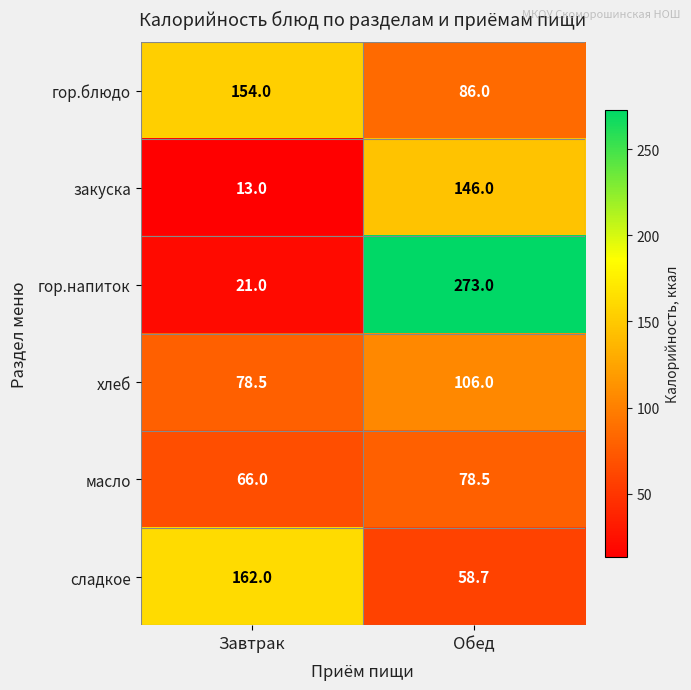

What is the difference between the highest and lowest values at Обед?

214.3